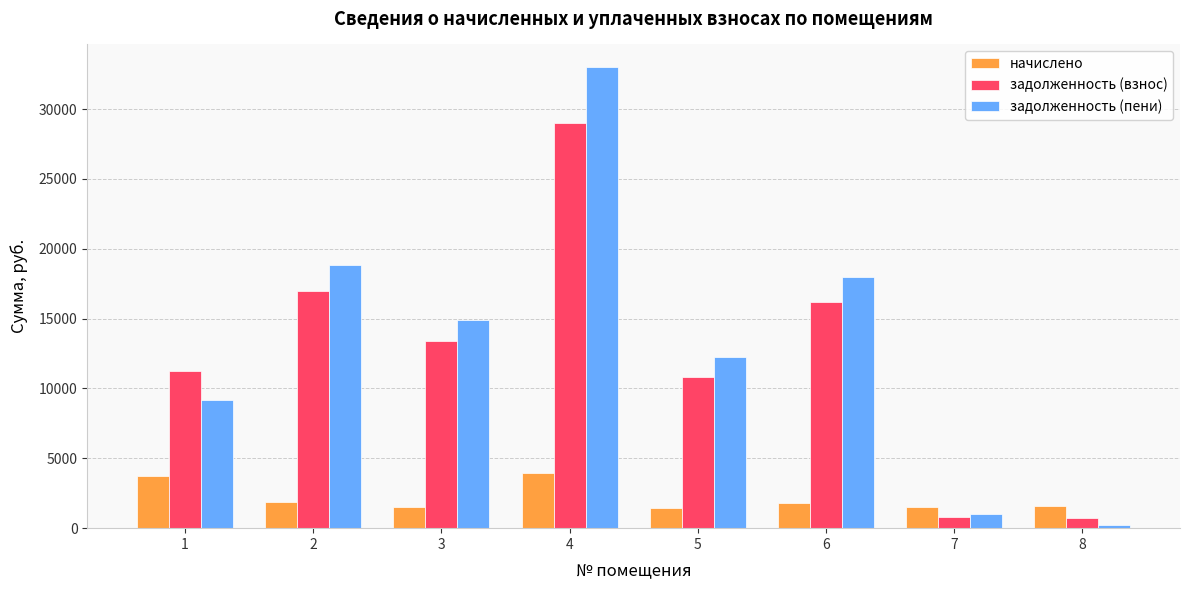

What are all the series names shown in the legend?

начислено, задолженность (взнос), задолженность (пени)